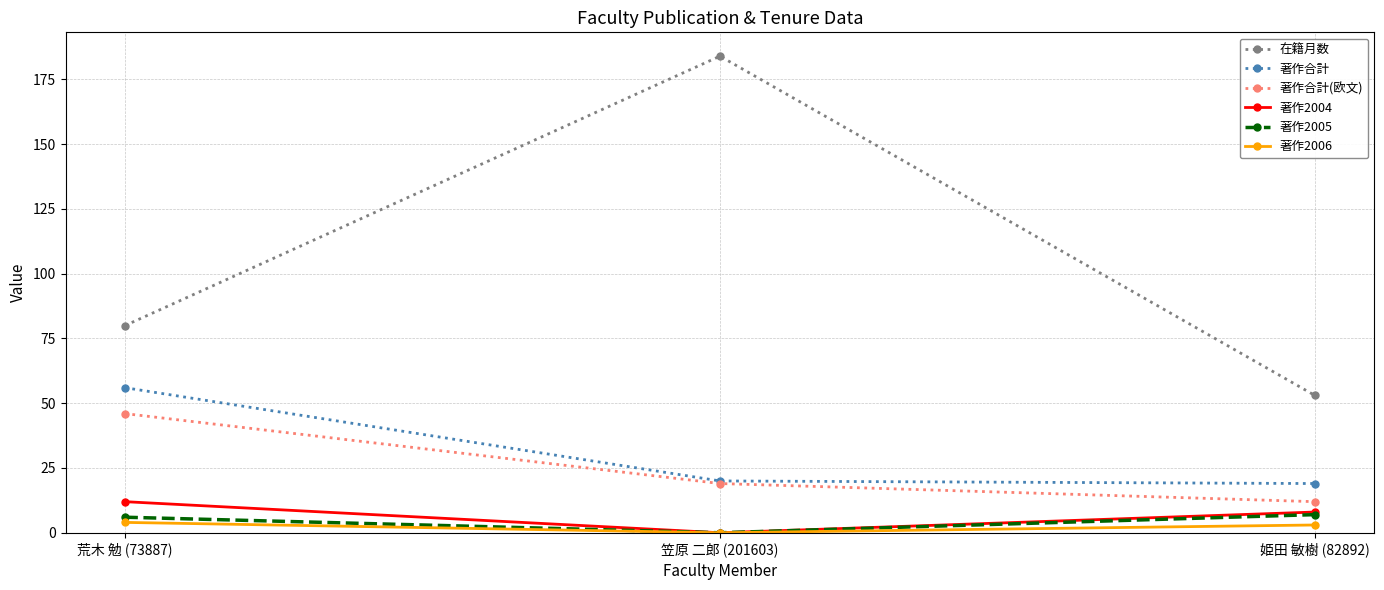

How many data points in 著作2006 are less than 3?

1